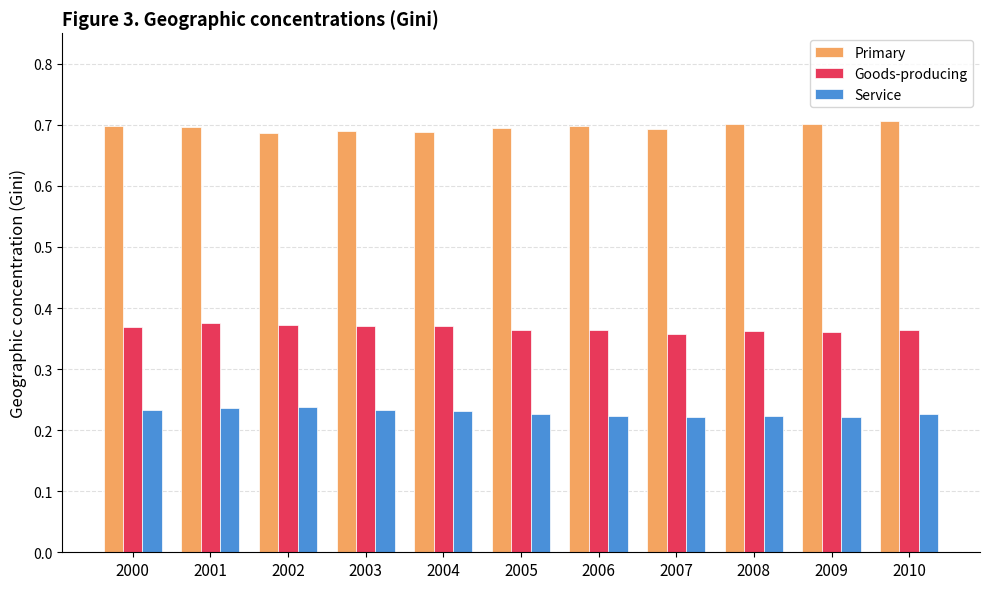

What is the spread (max minus min) of values at 2005?

0.5